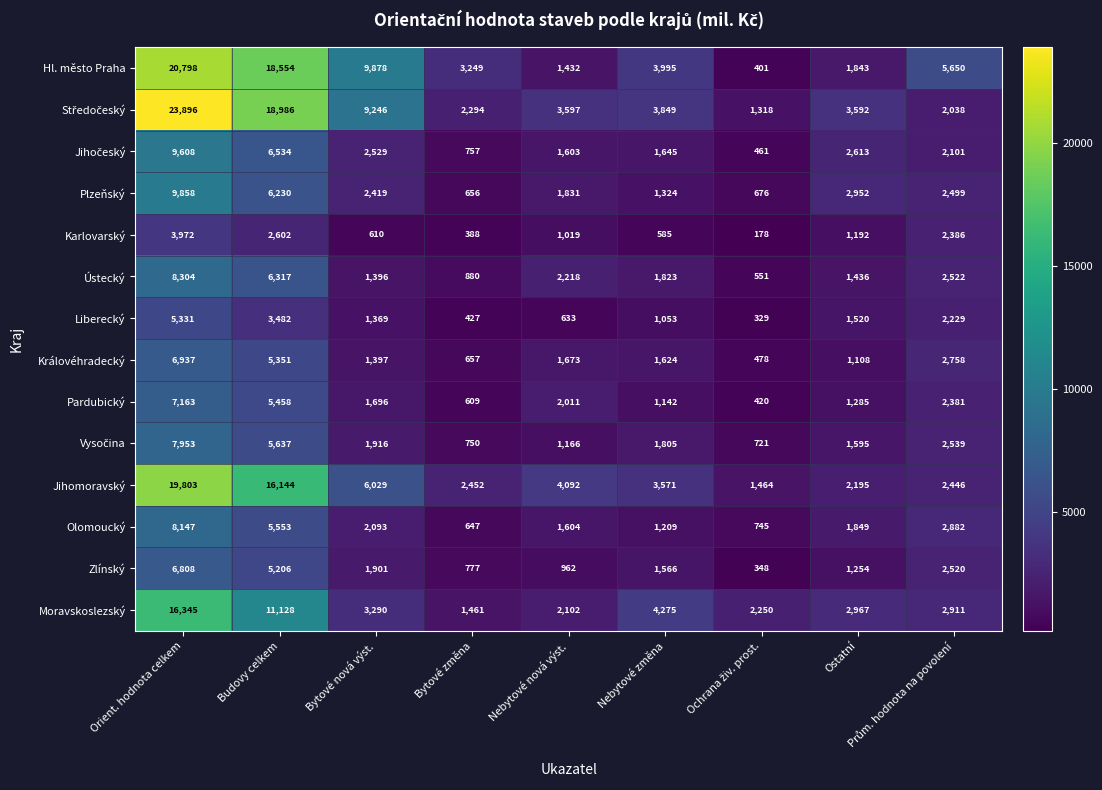

What is the sum of all Jihomoravský values?

58196